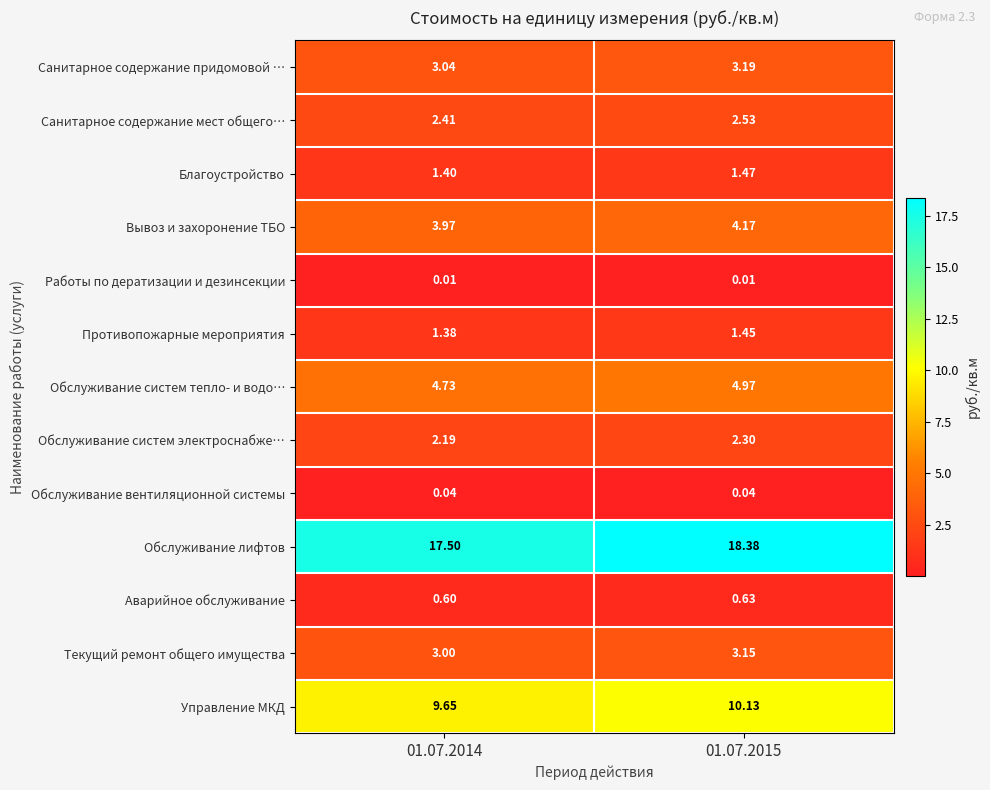

Between 01.07.2014 and 01.07.2015, which series saw the biggest shift?

Обслуживание лифтов